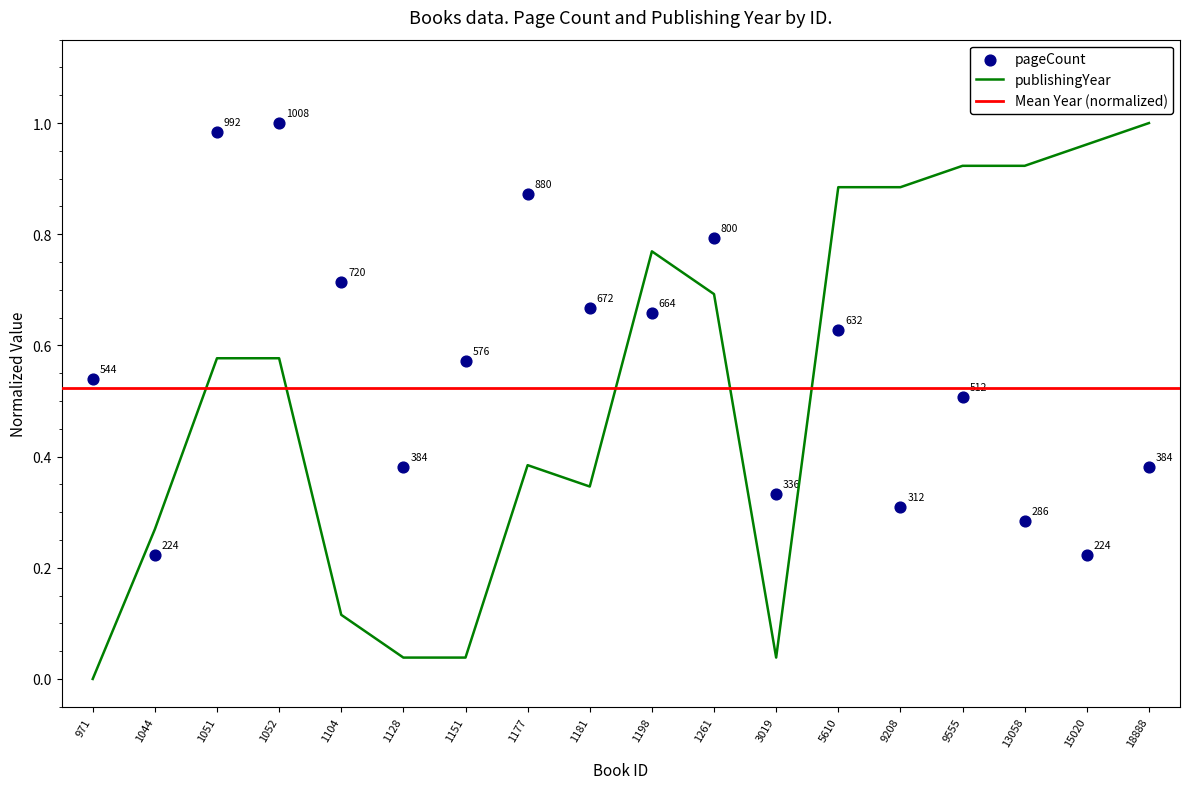

At which category is the sum across all series the highest?

1052